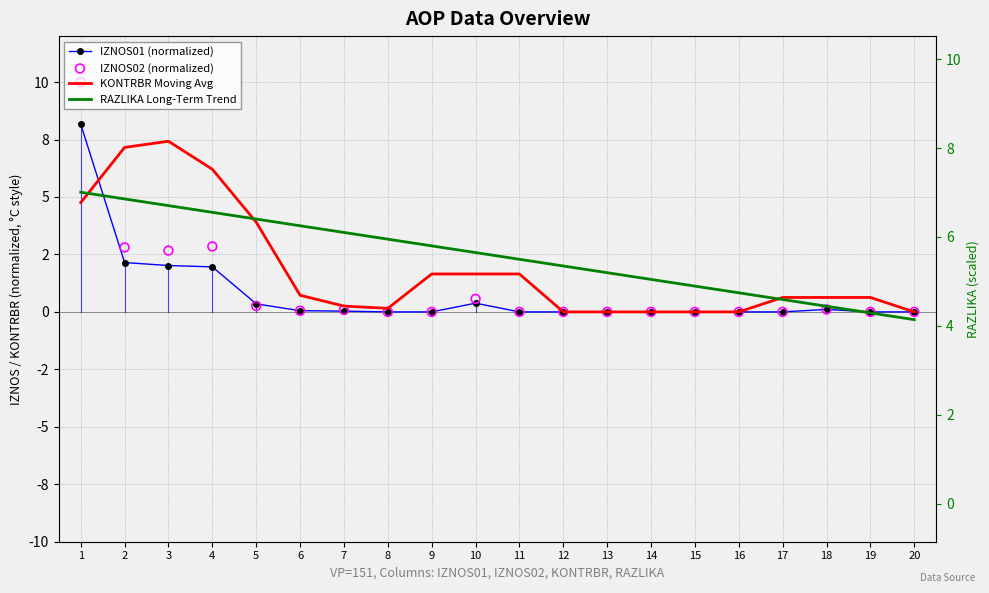

What are all the series names shown in the legend?

IZNOS01 (normalized), KONTRBR Moving Avg, RAZLIKA Long-Term Trend, IZNOS02 (normalized)